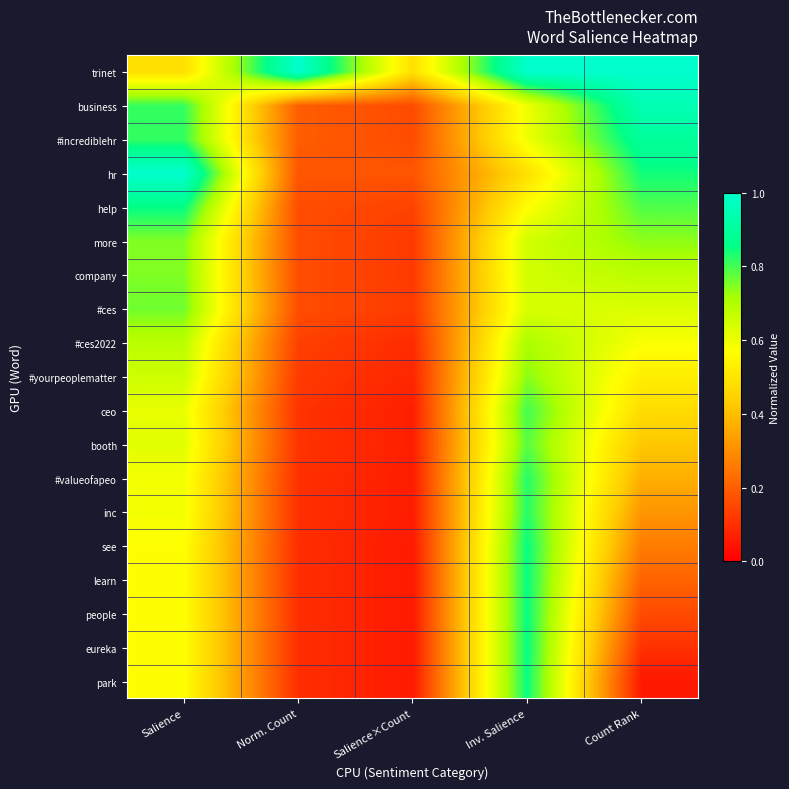

Reading left to right, what are all the values shown in this chart?

trinet: Salience=0.5	Norm. Count=1.0	Salience×Count=0.5	Inv. Salience=1.0	Count Rank=1.0
business: Salience=0.8	Norm. Count=0.2	Salience×Count=0.2	Inv. Salience=0.6	Count Rank=0.9
#incrediblehr: Salience=0.8	Norm. Count=0.2	Salience×Count=0.2	Inv. Salience=0.6	Count Rank=0.9
hr: Salience=1.0	Norm. Count=0.2	Salience×Count=0.2	Inv. Salience=0.5	Count Rank=0.8
help: Salience=0.9	Norm. Count=0.2	Salience×Count=0.1	Inv. Salience=0.6	Count Rank=0.8
more: Salience=0.7	Norm. Count=0.2	Salience×Count=0.1	Inv. Salience=0.6	Count Rank=0.7
company: Salience=0.7	Norm. Count=0.2	Salience×Count=0.1	Inv. Salience=0.6	Count Rank=0.7
#ces: Salience=0.8	Norm. Count=0.2	Salience×Count=0.1	Inv. Salience=0.6	Count Rank=0.6
#ces2022: Salience=0.7	Norm. Count=0.1	Salience×Count=0.1	Inv. Salience=0.7	Count Rank=0.6
#yourpeoplematter: Salience=0.7	Norm. Count=0.1	Salience×Count=0.1	Inv. Salience=0.7	Count Rank=0.5
ceo: Salience=0.6	Norm. Count=0.1	Salience×Count=0.1	Inv. Salience=0.8	Count Rank=0.5
booth: Salience=0.6	Norm. Count=0.1	Salience×Count=0.1	Inv. Salience=0.8	Count Rank=0.4
#valueofapeo: Salience=0.6	Norm. Count=0.1	Salience×Count=0.1	Inv. Salience=0.8	Count Rank=0.4
inc: Salience=0.6	Norm. Count=0.1	Salience×Count=0.1	Inv. Salience=0.8	Count Rank=0.3
see: Salience=0.6	Norm. Count=0.1	Salience×Count=0.1	Inv. Salience=0.9	Count Rank=0.3
learn: Salience=0.6	Norm. Count=0.1	Salience×Count=0.1	Inv. Salience=0.9	Count Rank=0.2
people: Salience=0.6	Norm. Count=0.1	Salience×Count=0.1	Inv. Salience=0.9	Count Rank=0.2
eureka: Salience=0.6	Norm. Count=0.1	Salience×Count=0.1	Inv. Salience=0.9	Count Rank=0.1
park: Salience=0.6	Norm. Count=0.1	Salience×Count=0.1	Inv. Salience=0.9	Count Rank=0.1